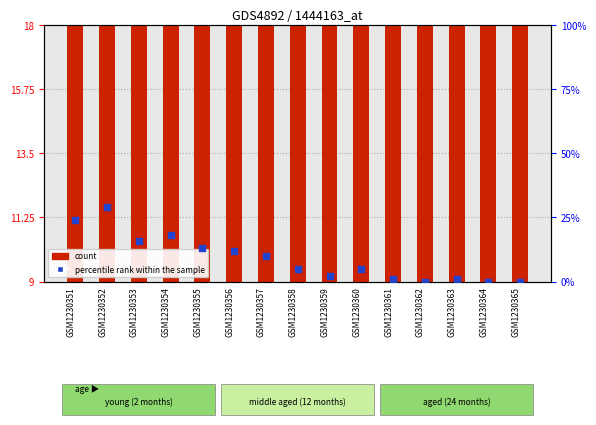

Is the value of percentile rank within the sample at GSM1230365 greater than the value of count at GSM1230355?

No